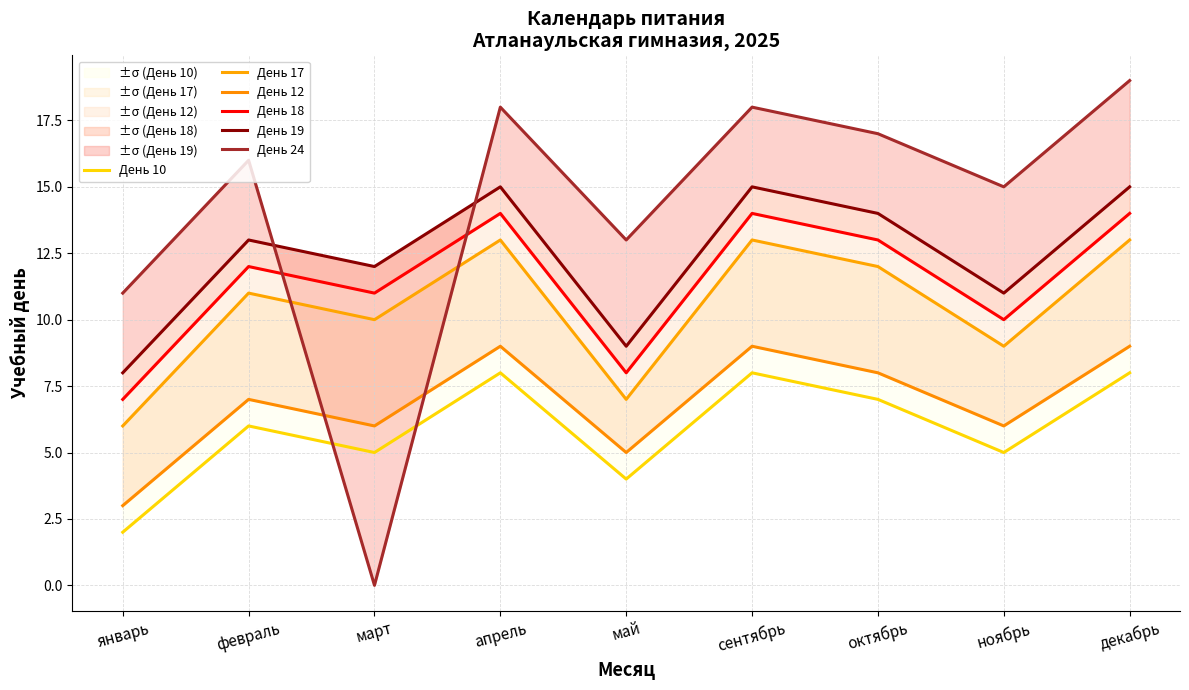

Where is День 18 nearest to the value 10?

ноябрь